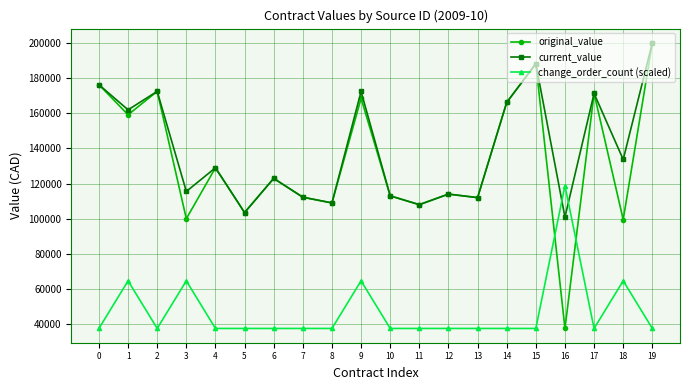

What is the sum of all original_value values?

2662436.7